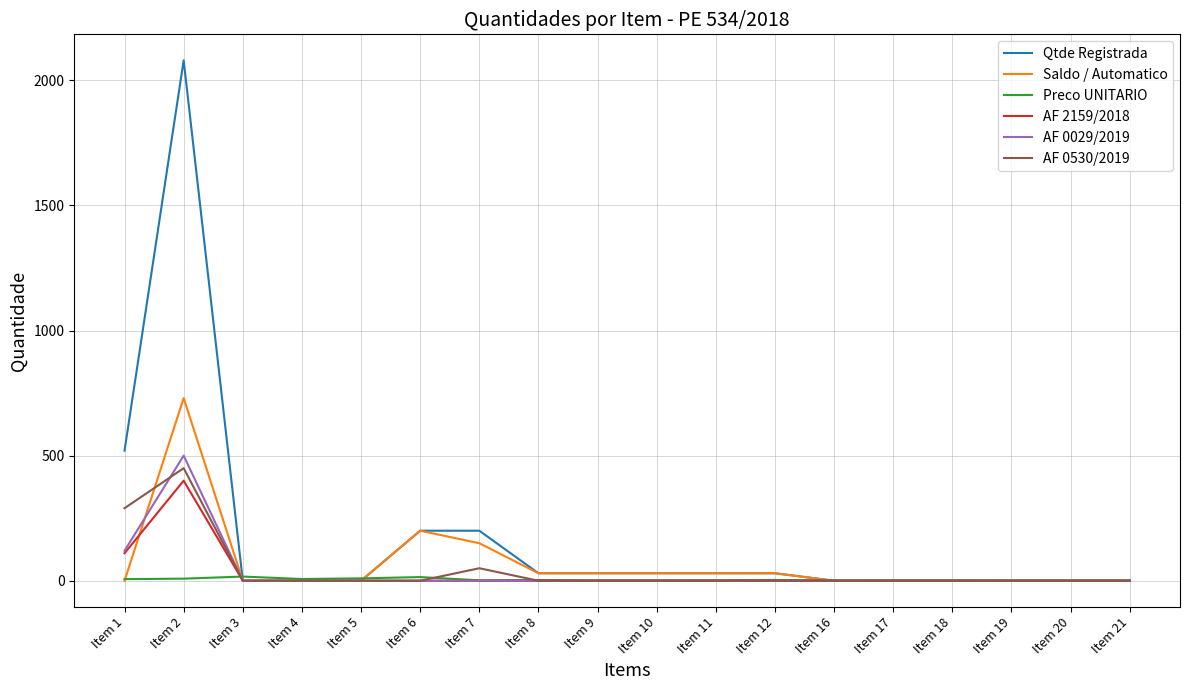

Which series has the widest spread of values?

Qtde Registrada